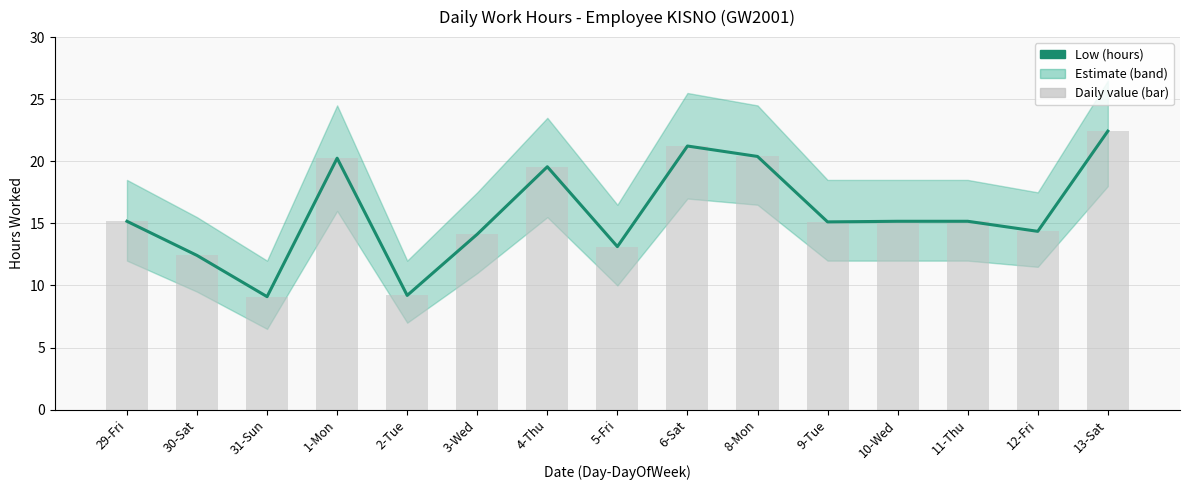

What is the label of the 5th bar from the right?

9-Tue